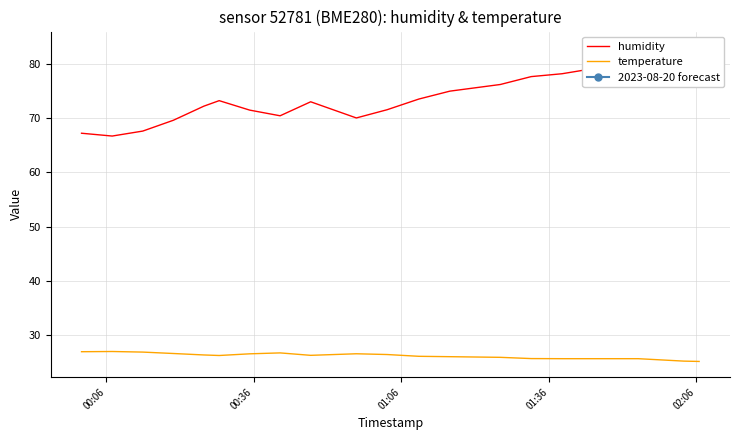

What is the maximum value for temperature?

26.9